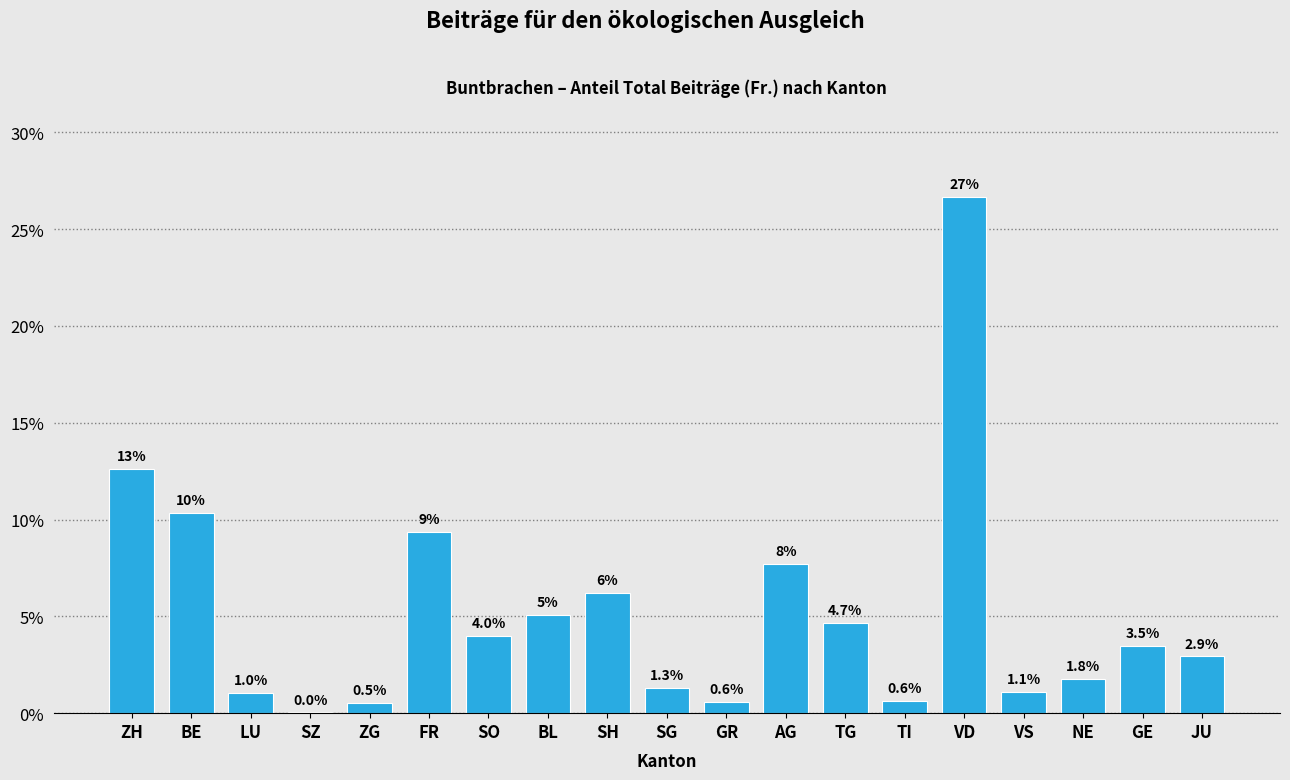

What is the sum of the values at LU and TG?

5.7